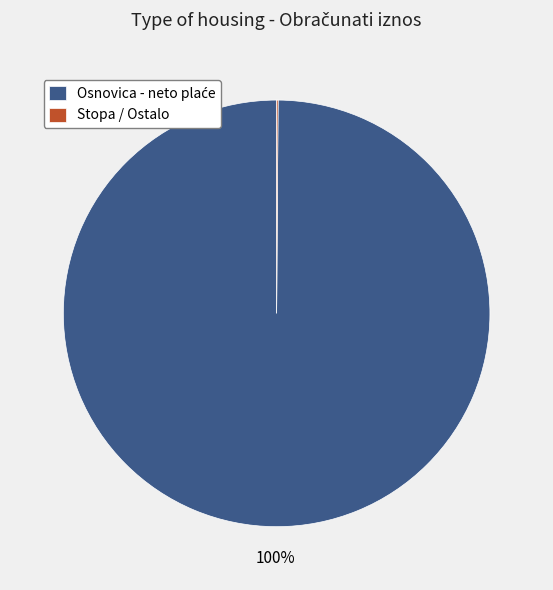

Is there any slice that represents more than half of the pie?

Yes